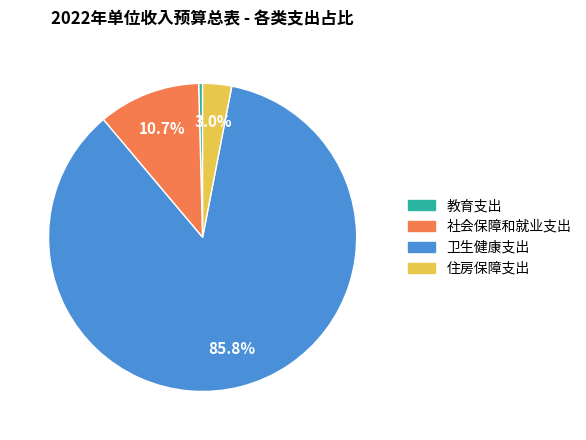

What is the smallest slice in the pie chart?

教育支出